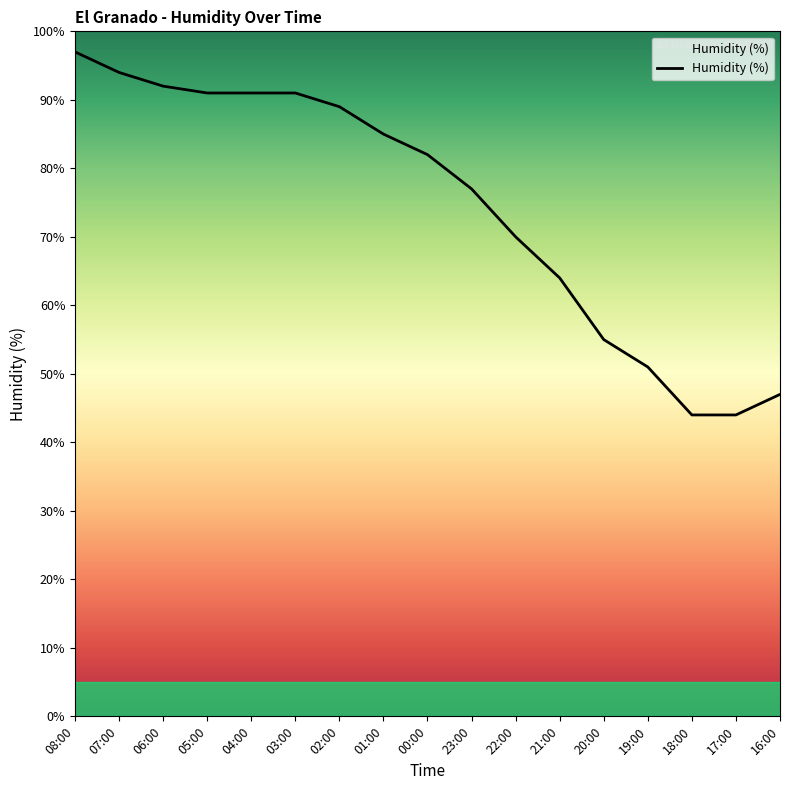

Approximately how many times larger is the value at 17:00 compared to 16:00?

0.9